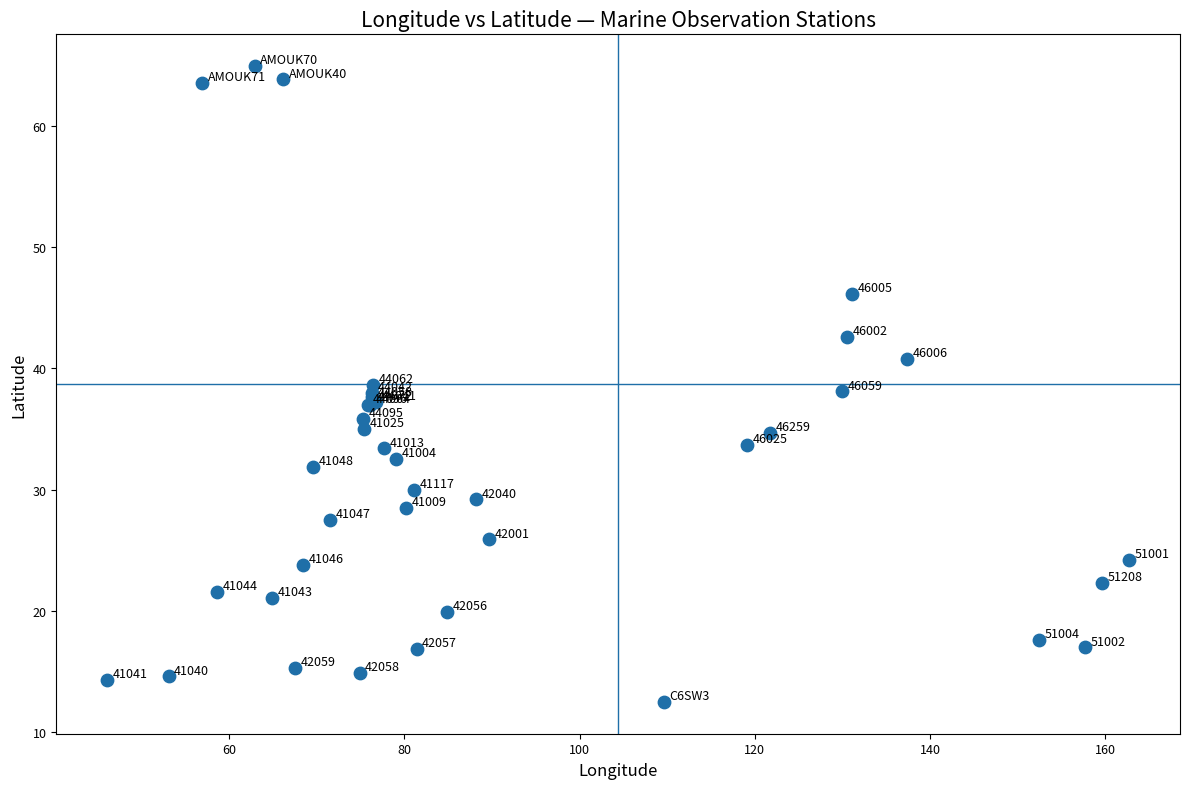

What Y value in the scatter plot is closest to 38?

38.0